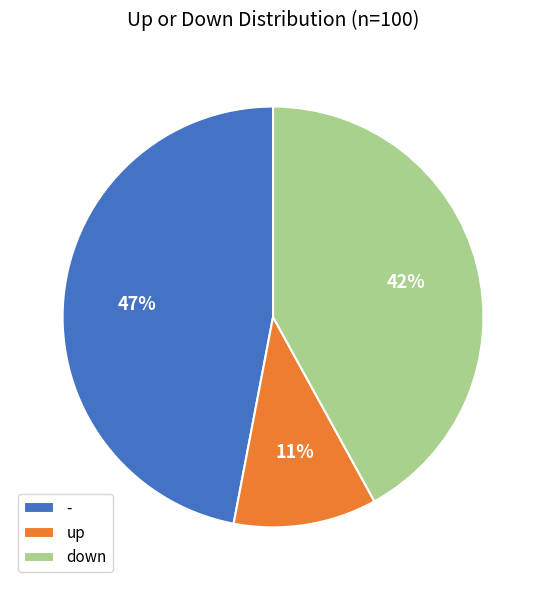

Is the sum of up and down greater than half?

Yes